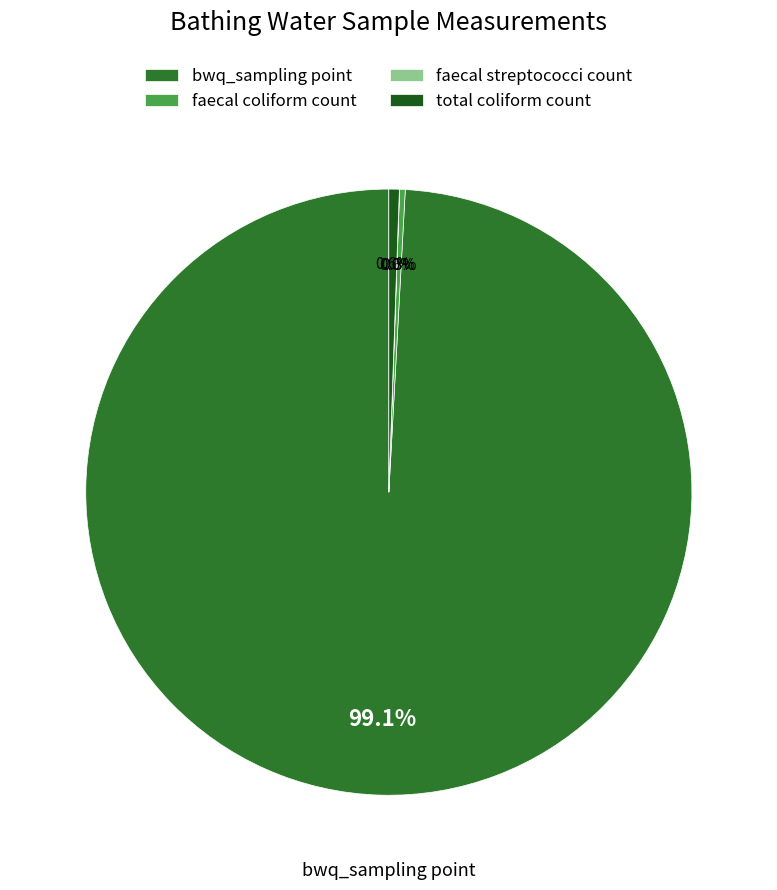

What is the ratio of the value at bwq_sampling point to the value at faecal coliform count?

332.1